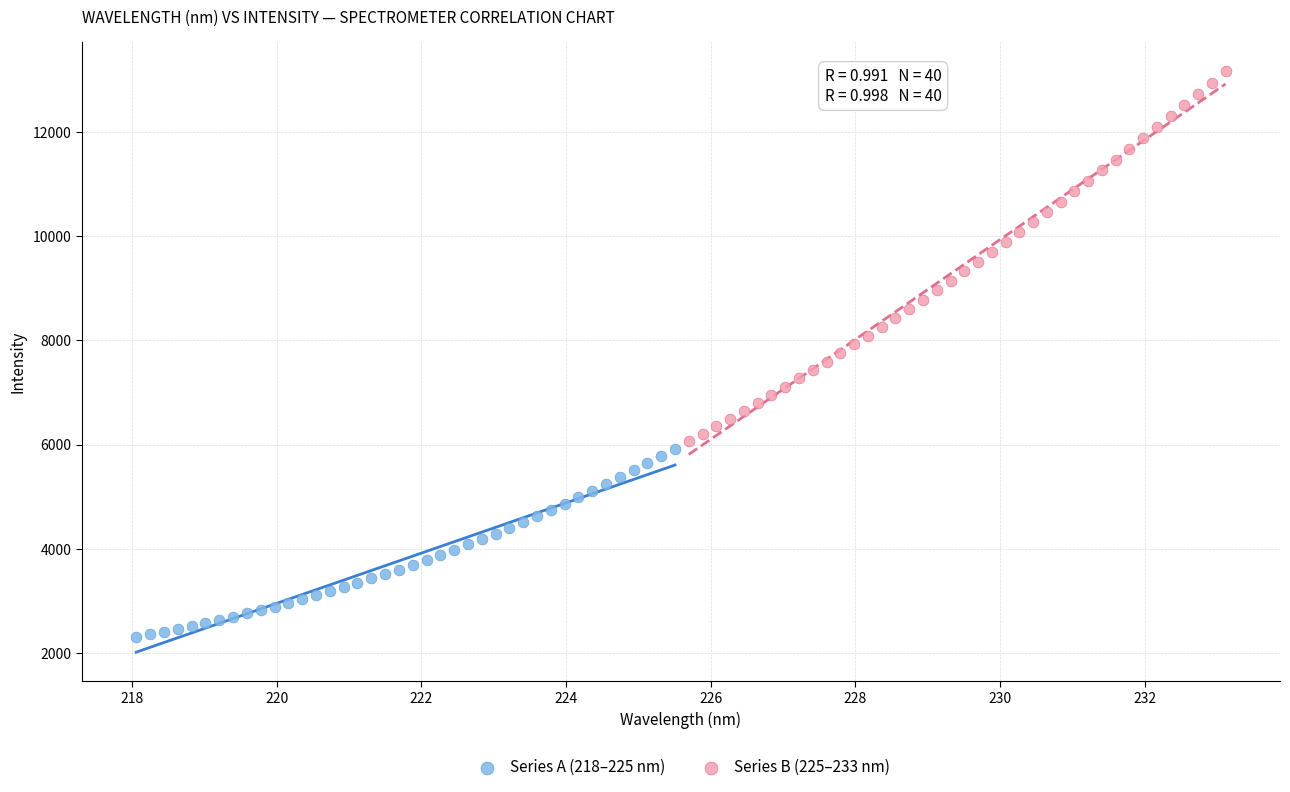

Which series has the widest spread of Y values?

Series B (225–233 nm)